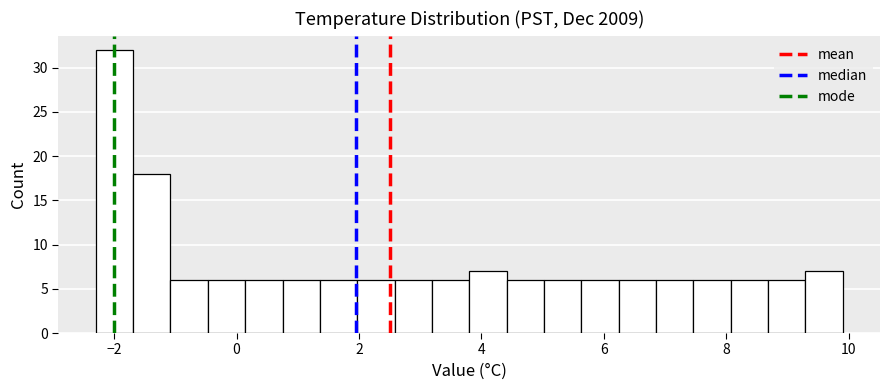

Read against the x-axis, roughly where is the centre of the tallest bar?

-2.0